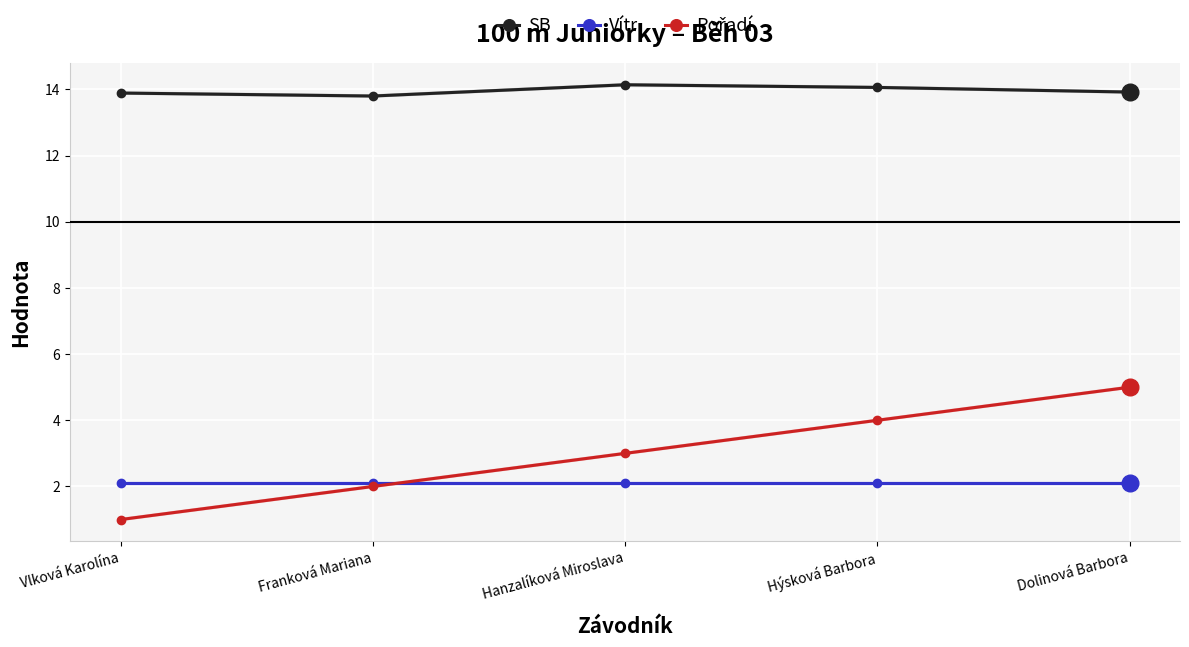

What is the smallest value displayed?

1.0